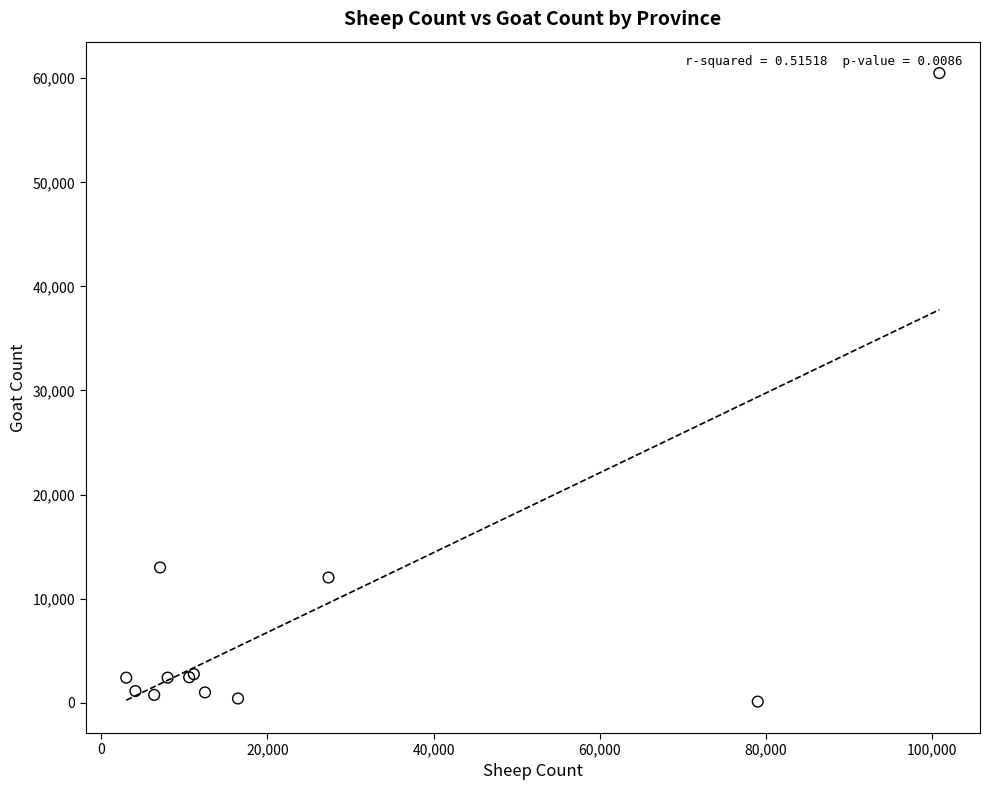

What Y value in the scatter plot is closest to 30300?

12991